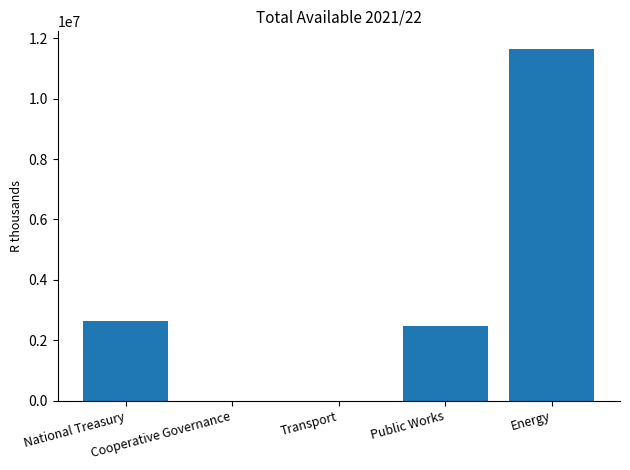

What is the greatest value displayed?

11654000